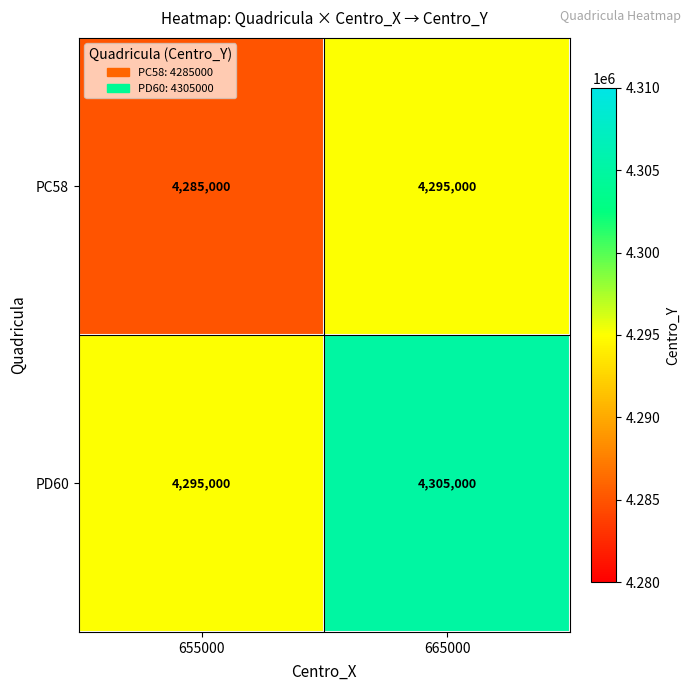

Reading left to right, what are all the values shown in this chart?

PC58: 655000=4285000	665000=4295000
PD60: 655000=4295000	665000=4305000